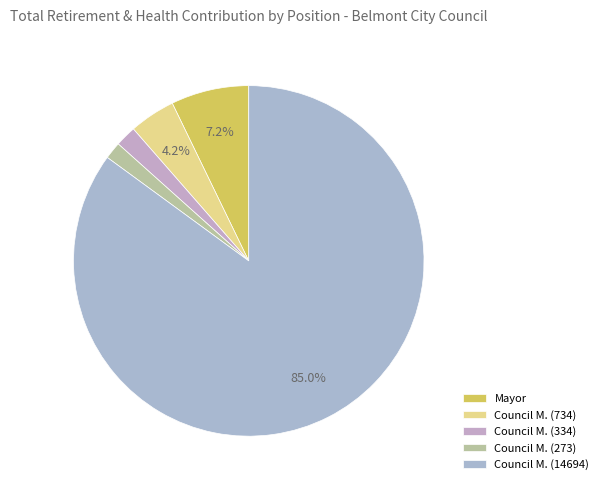

What is the smallest slice in the pie chart?

City Council Member (273)